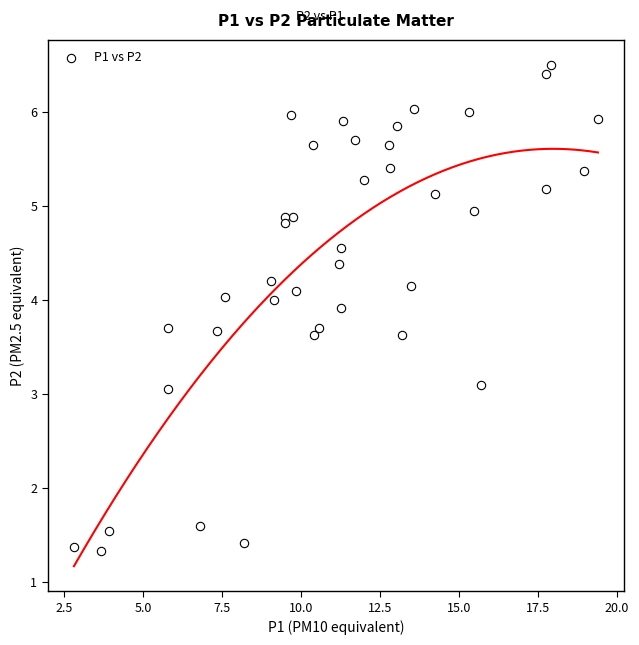

What is the range of Y values (max minus min)?

5.2